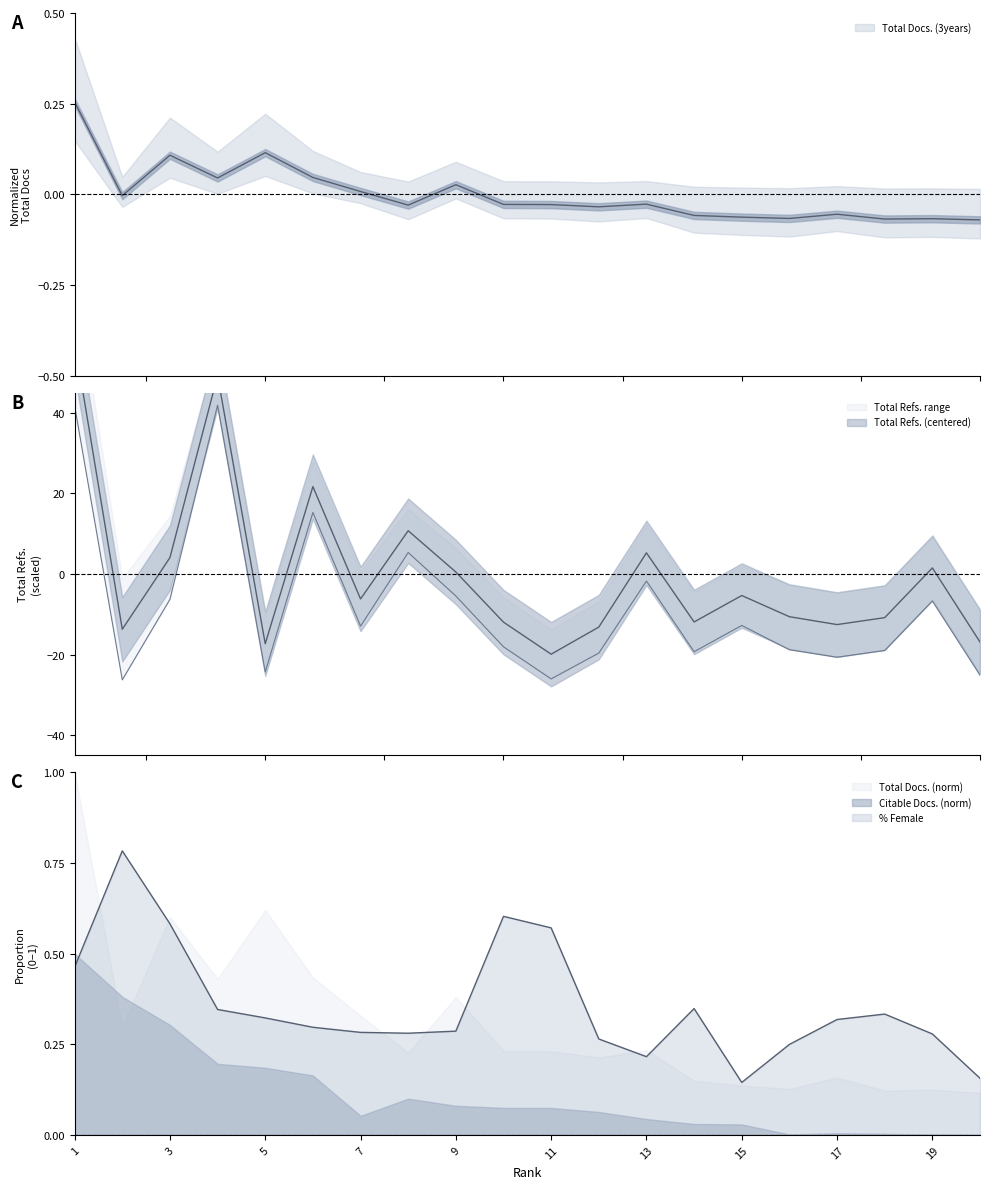

At 1, list the series in order from largest to smallest.

Total Refs., Total Docs. (3years)